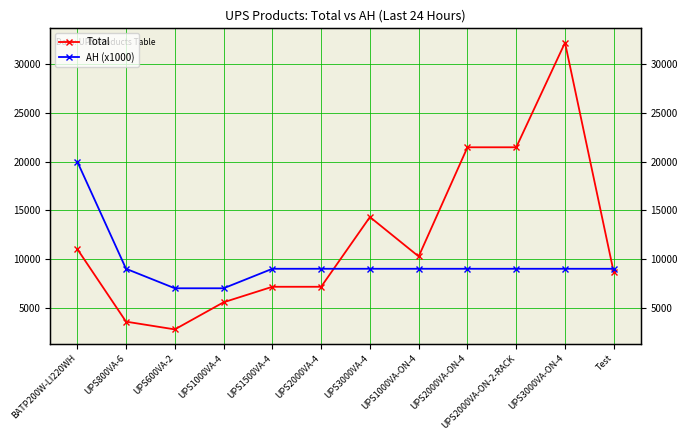

Rank the series at UPS2000VA-ON-4 from lowest to highest value.

AH (x1000), Total